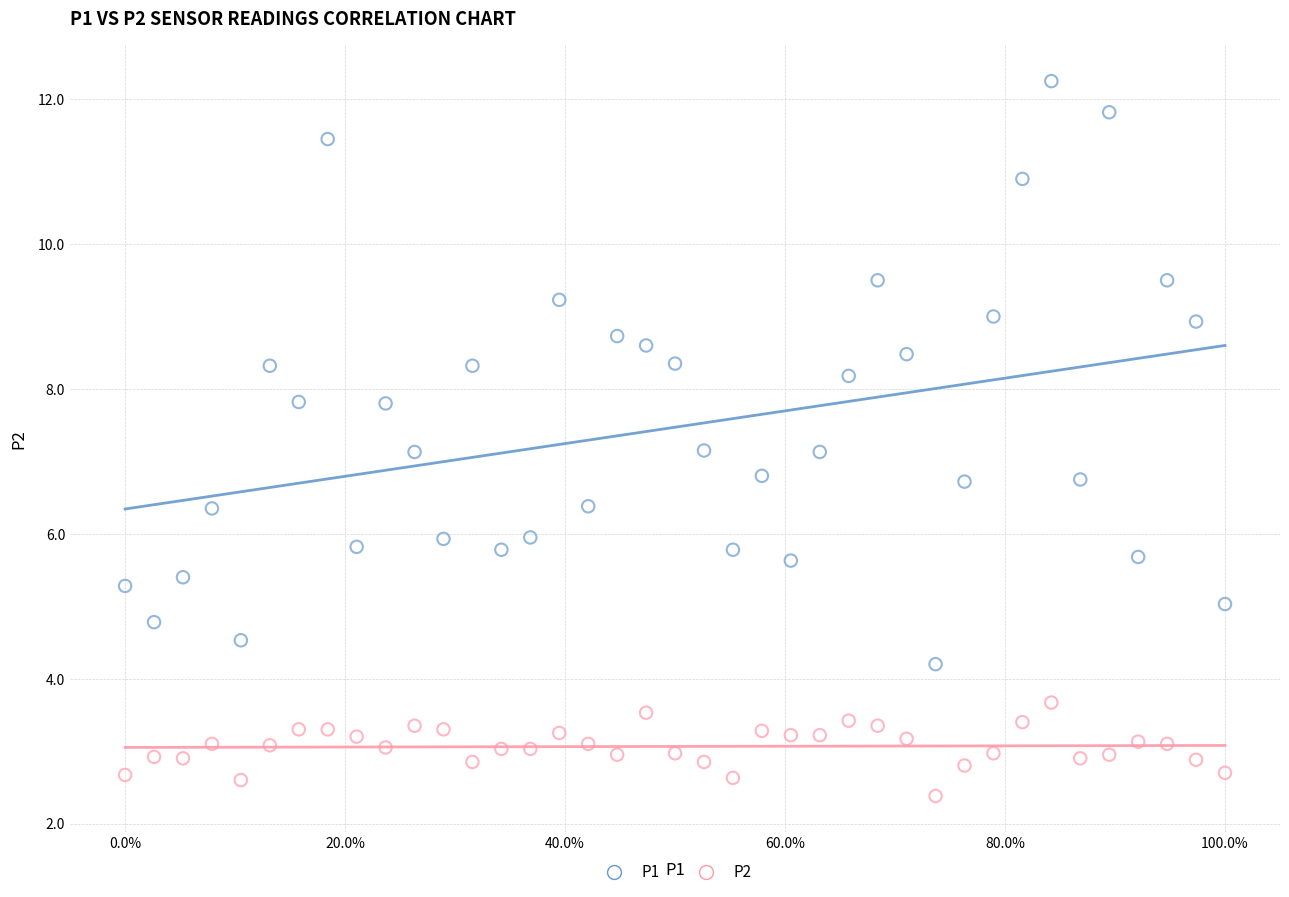

Across all data points, what is the range of X values (max minus min)?

1.0